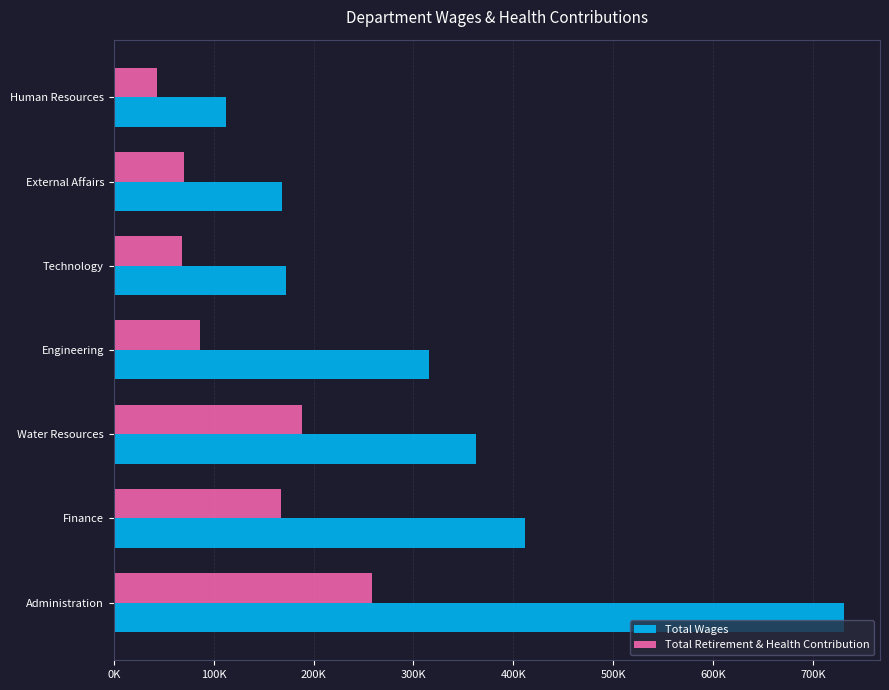

Rank the series by their maximum value, from highest to lowest.

Total Wages, Total Retirement & Health Contribution